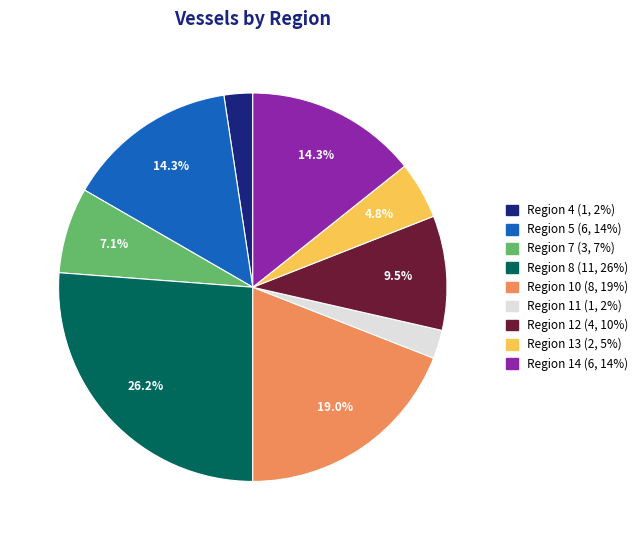

How many slices are in this pie chart?

9